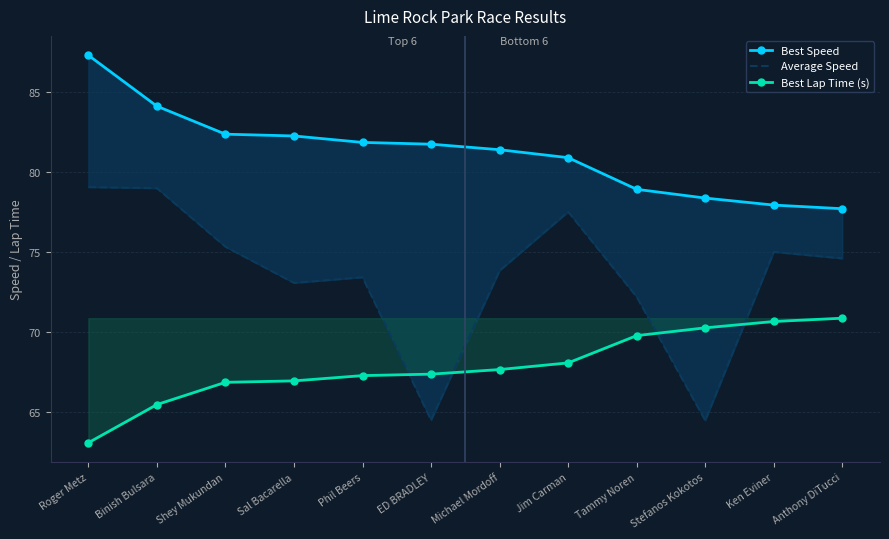

Rank the series by their maximum value, from lowest to highest.

Best Lap Time (s), Average Speed, Best Speed